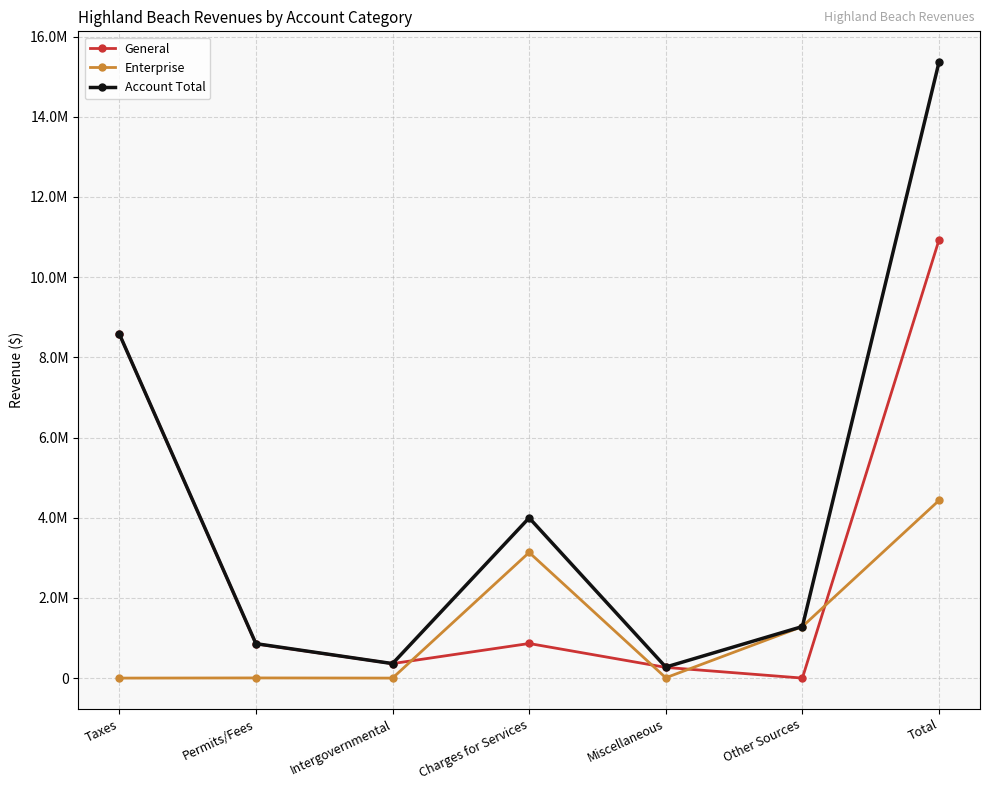

Is it true that General equals 8584777 at Taxes?

True